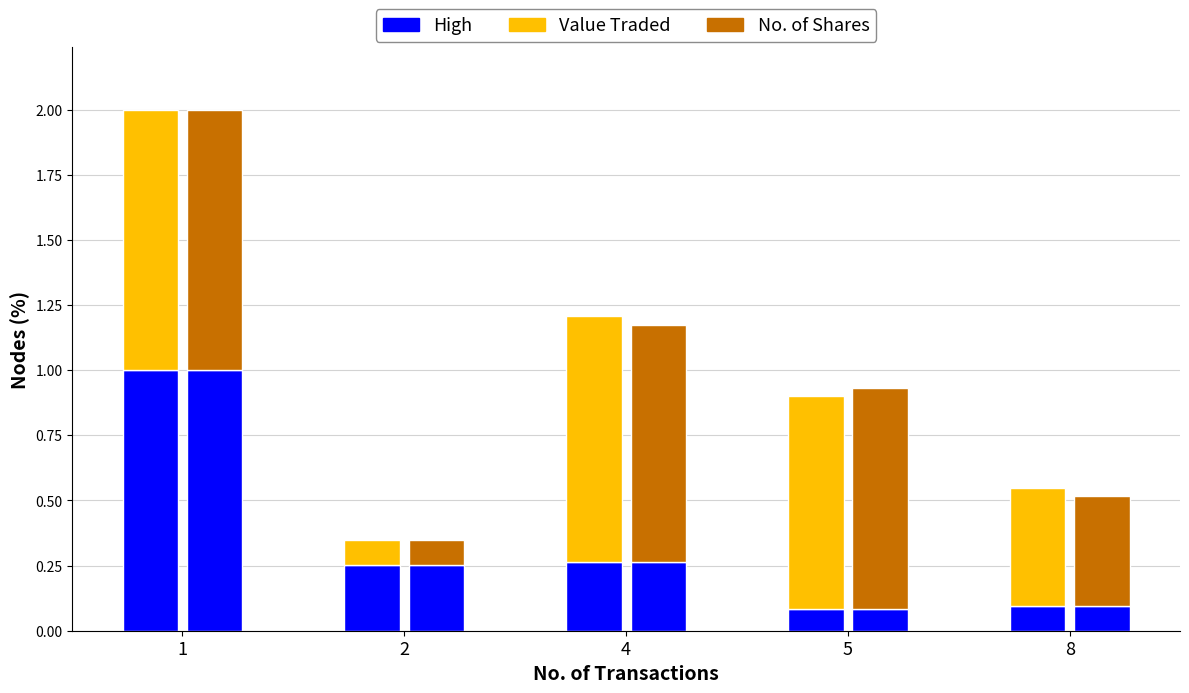

Are the bars grouped side by side (vs. stacked)?

Yes